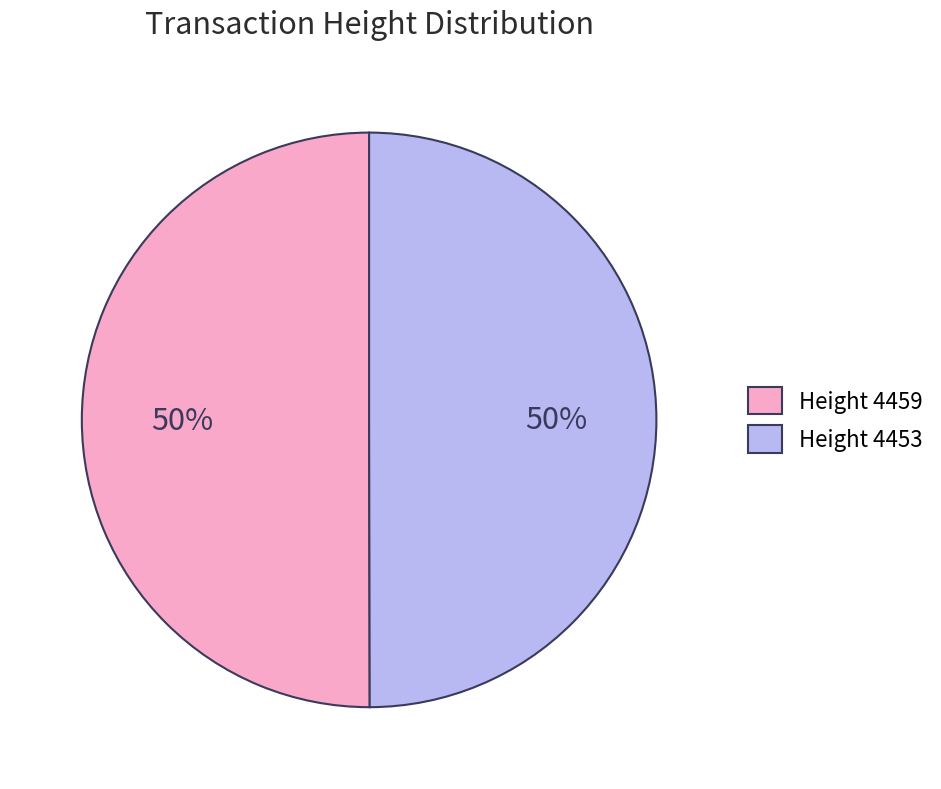

Approximately how many times larger is the value at Height 4459 compared to Height 4453?

1.0